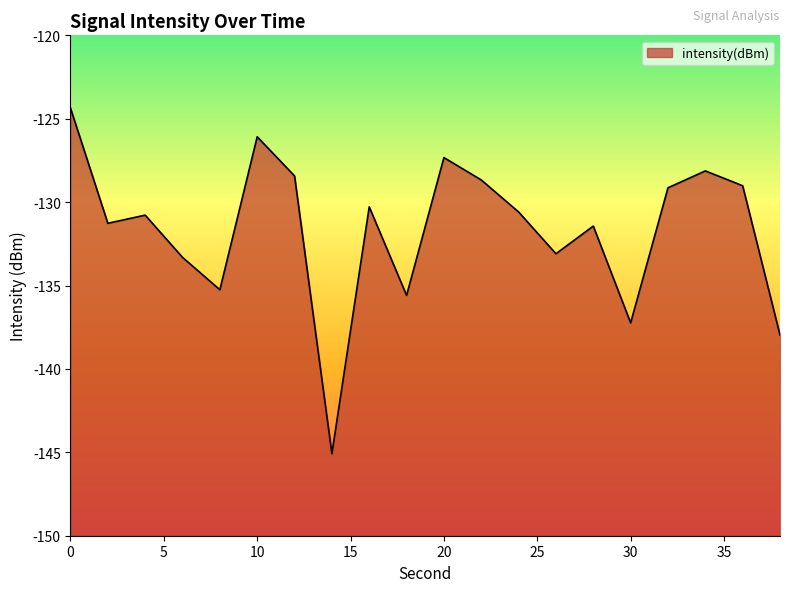

Reading right to left, list all the values displayed in this chart.

38=-138.0	36=-129.0	34=-128.1	32=-129.1	30=-137.2	28=-131.4	26=-133.1	24=-130.6	22=-128.7	20=-127.3	18=-135.6	16=-130.3	14=-145.1	12=-128.4	10=-126.1	8=-135.3	6=-133.3	4=-130.8	2=-131.3	0=-124.4